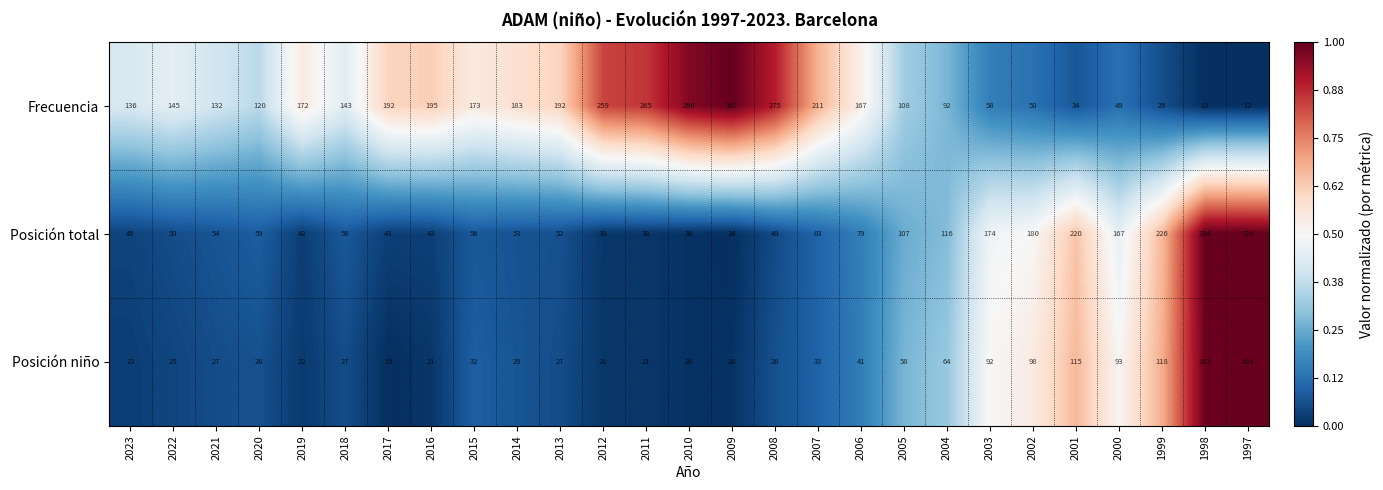

Rank the series by their maximum value, from highest to lowest.

Posición total, Frecuencia, Posición niño